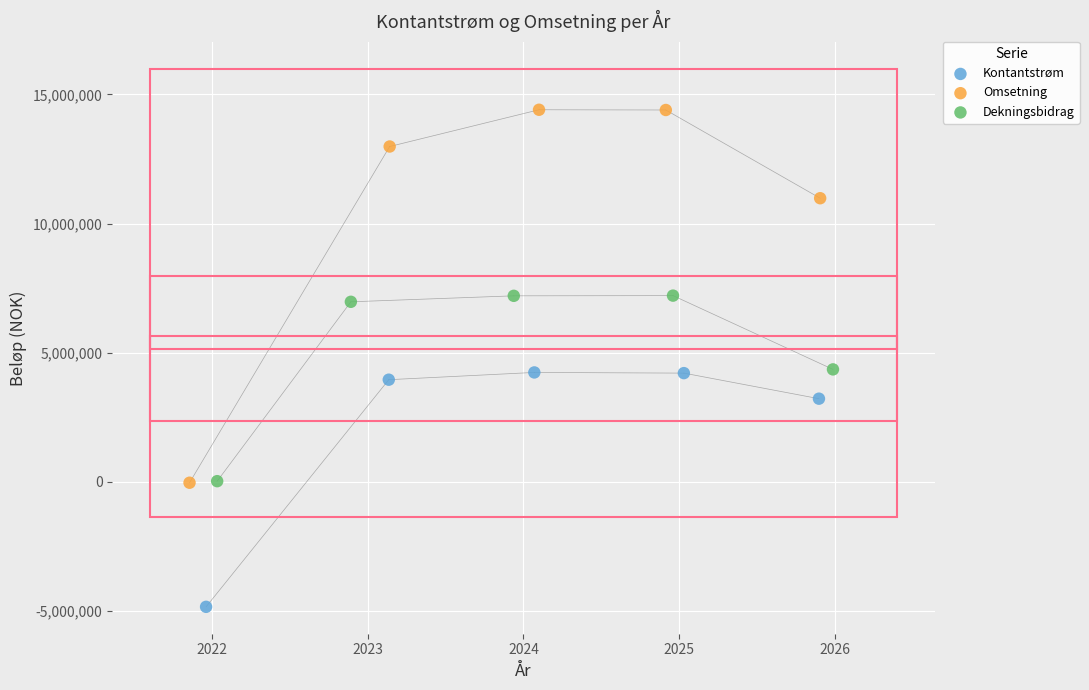

Which series reaches the minimum Y coordinate?

Kontantstrøm